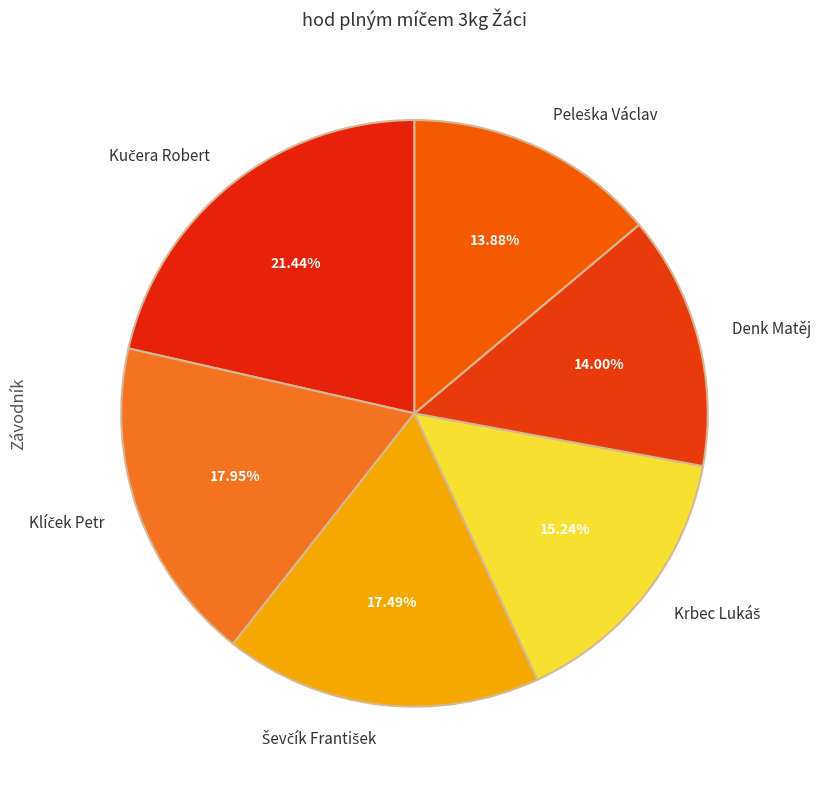

Does any single category account for the majority?

No